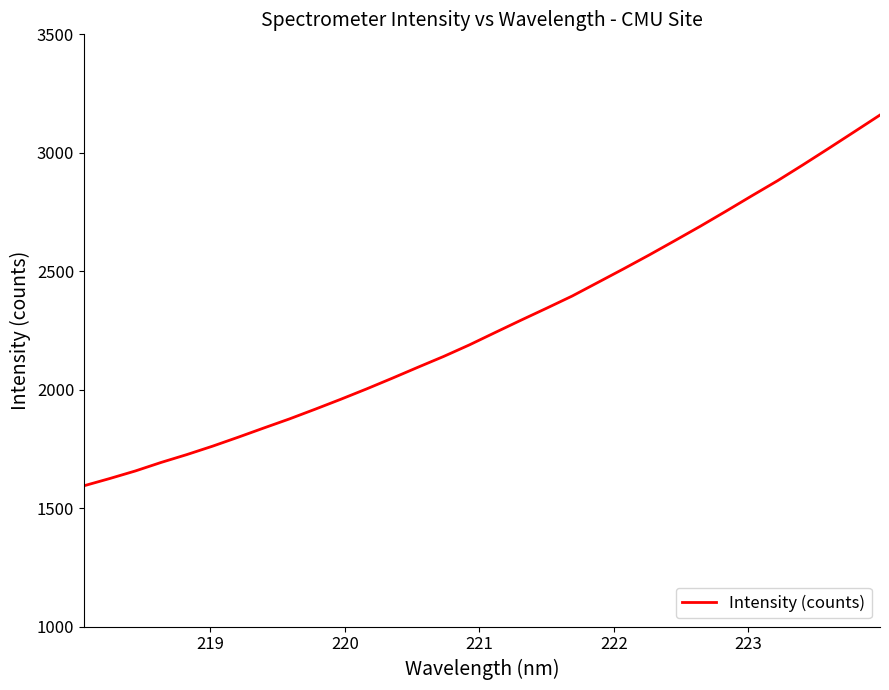

What is the difference between the maximum and minimum values?

1565.1